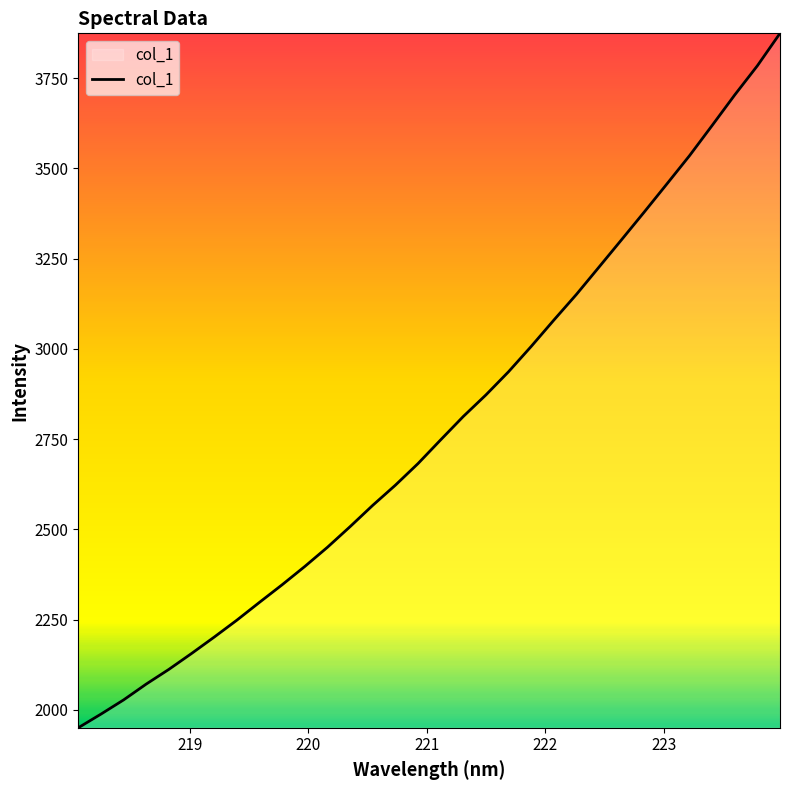

What is the difference between the maximum and minimum values?

1923.2